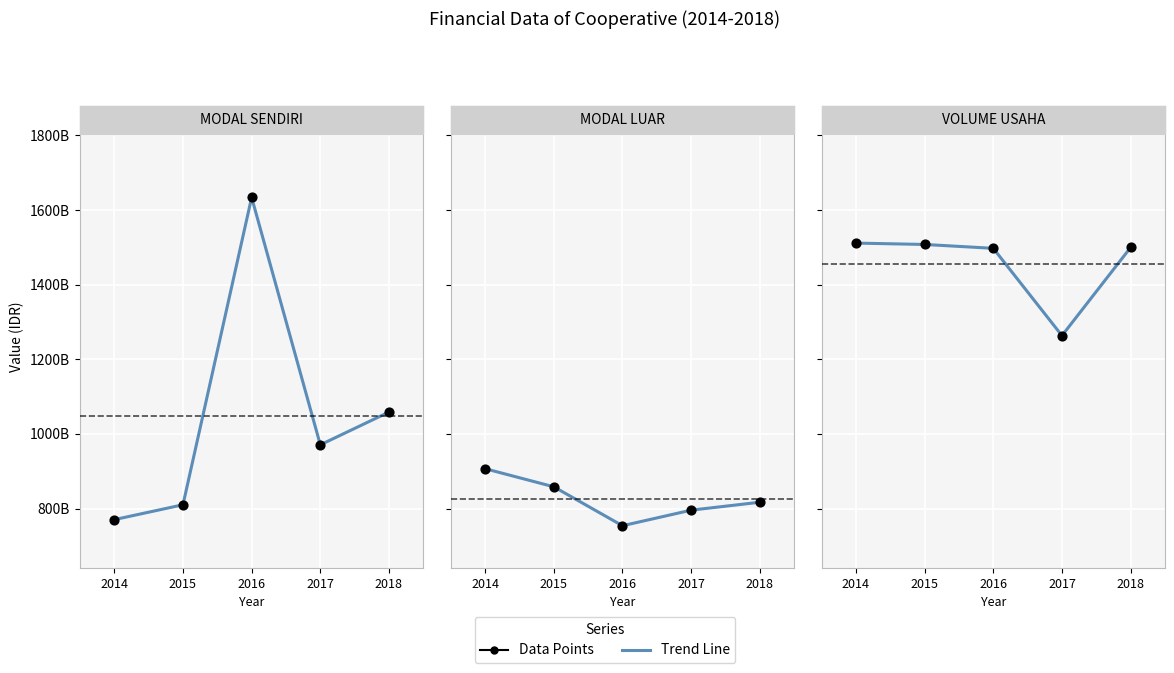

Which series has the largest total across all categories?

VOLUME USAHA